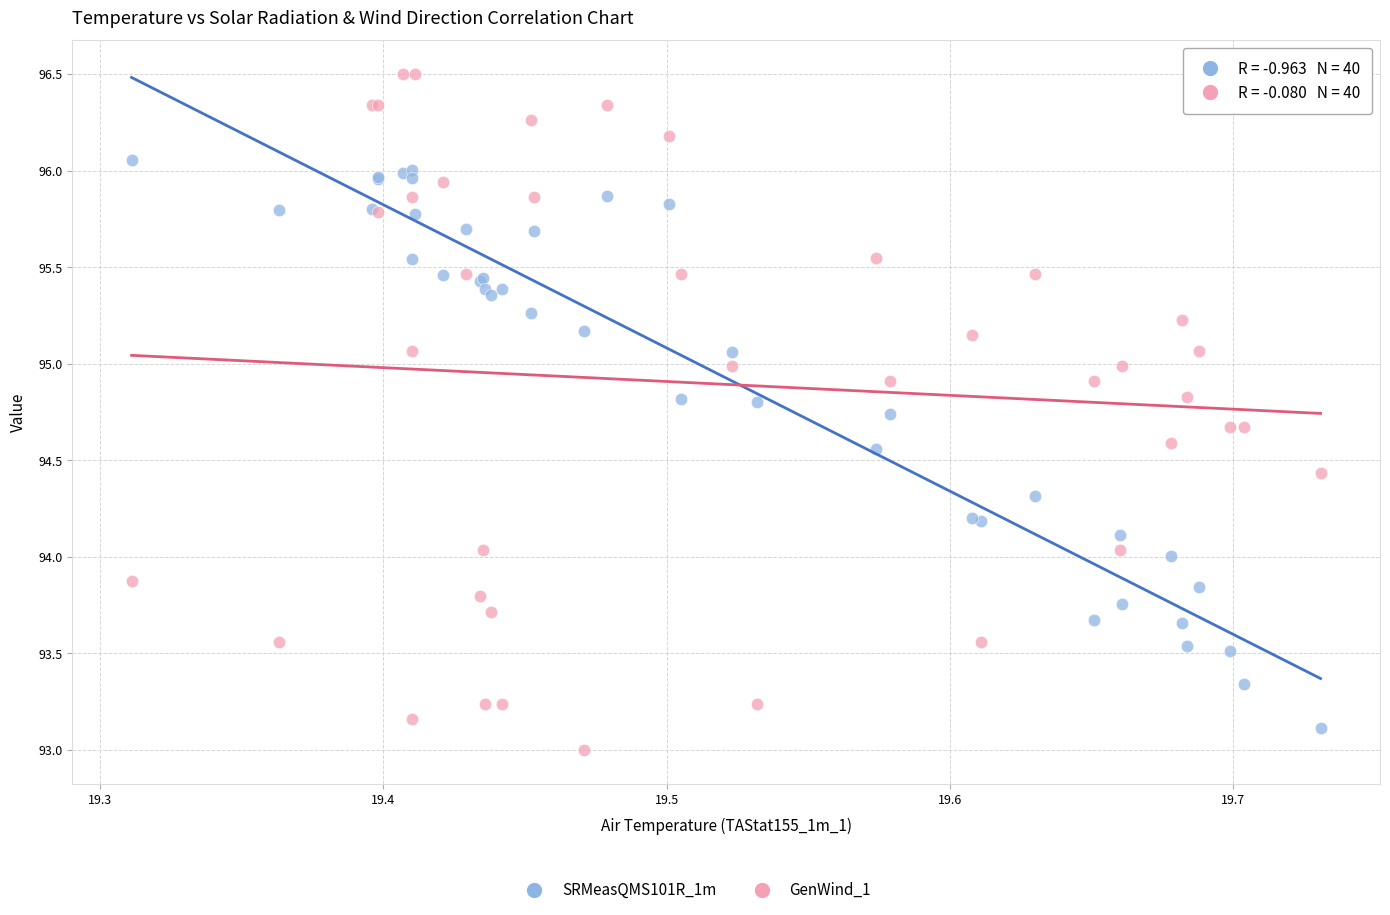

Which series reaches the maximum Y coordinate?

GenWind_1